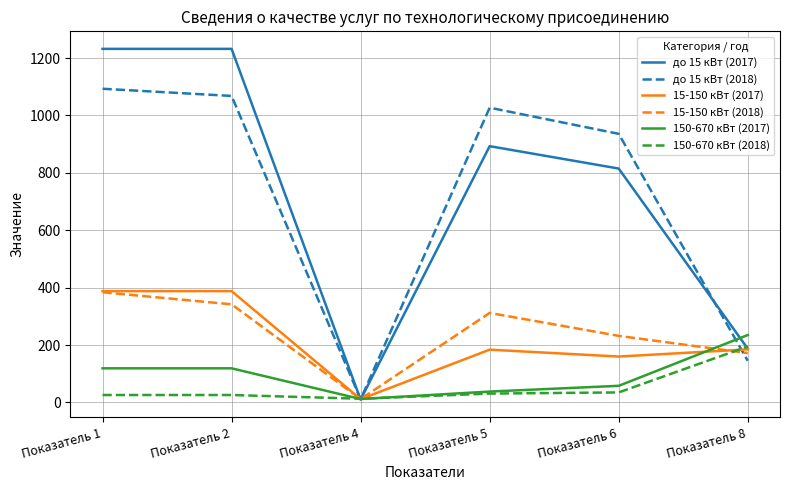

What is the sum of all до 15 кВт (2018) values?

4280.2